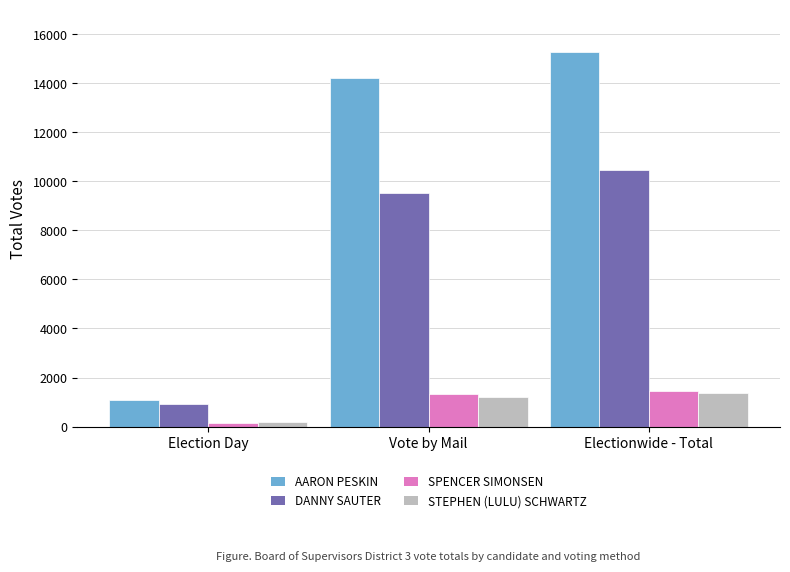

Reading right to left, transcribe all the data shown in this chart.

AARON PESKIN: 15285	14203	1082
DANNY SAUTER: 10443	9510	933
SPENCER SIMONSEN: 1462	1329	133
STEPHEN (LULU) SCHWARTZ: 1378	1187	191